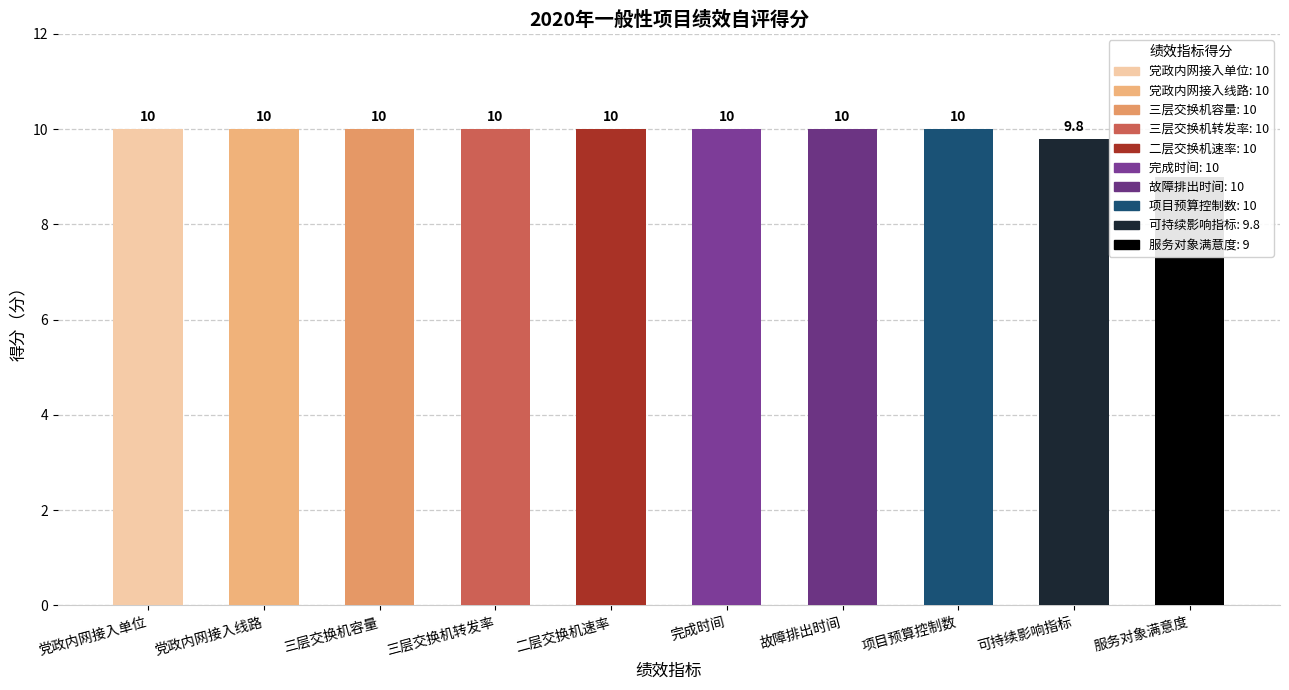

What is the sum of all values?

98.8